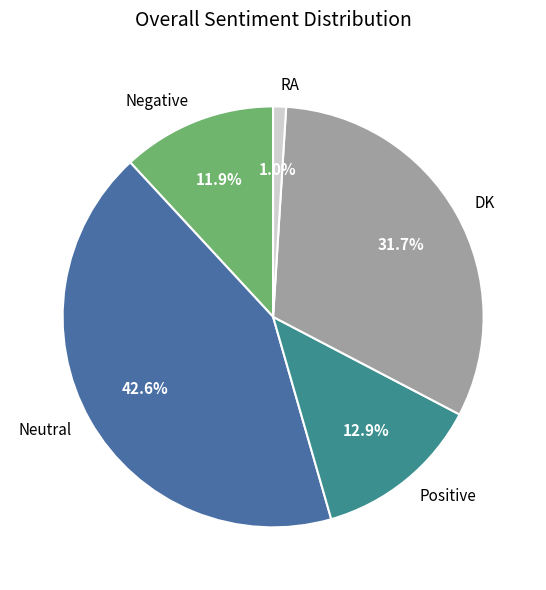

Combined, what portion of the pie is RA and Neutral?

43.6%